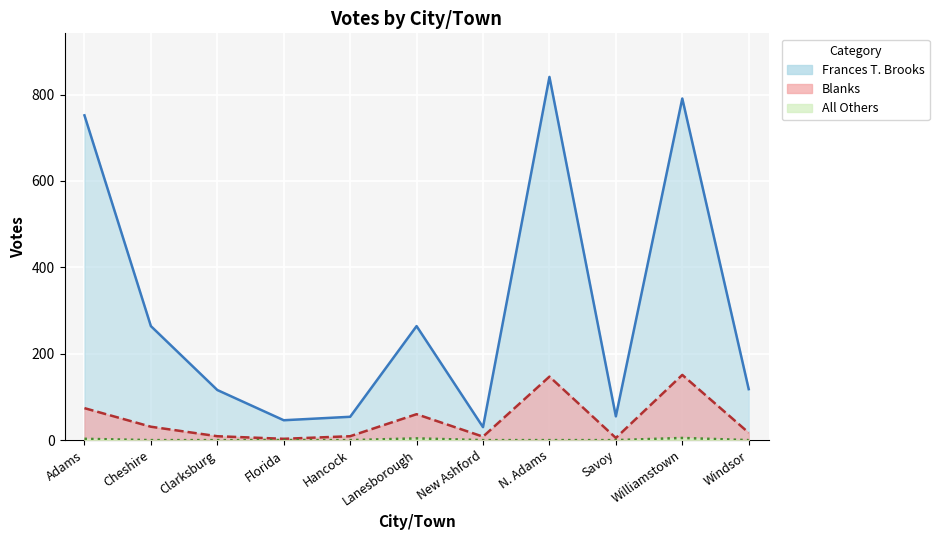

List the labels in order of Blanks value, smallest first.

Florida, Savoy, New Ashford, Clarksburg, Hancock, Windsor, Cheshire, Lanesborough, Adams, N. Adams, Williamstown